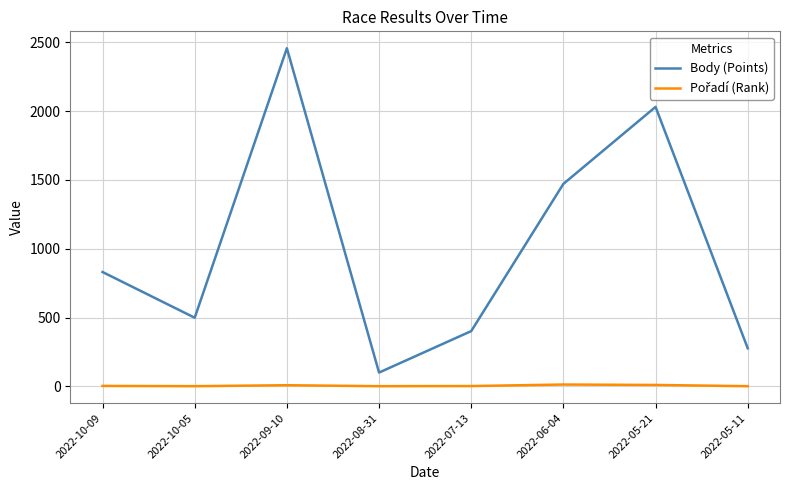

Count the number of data series in this chart.

2